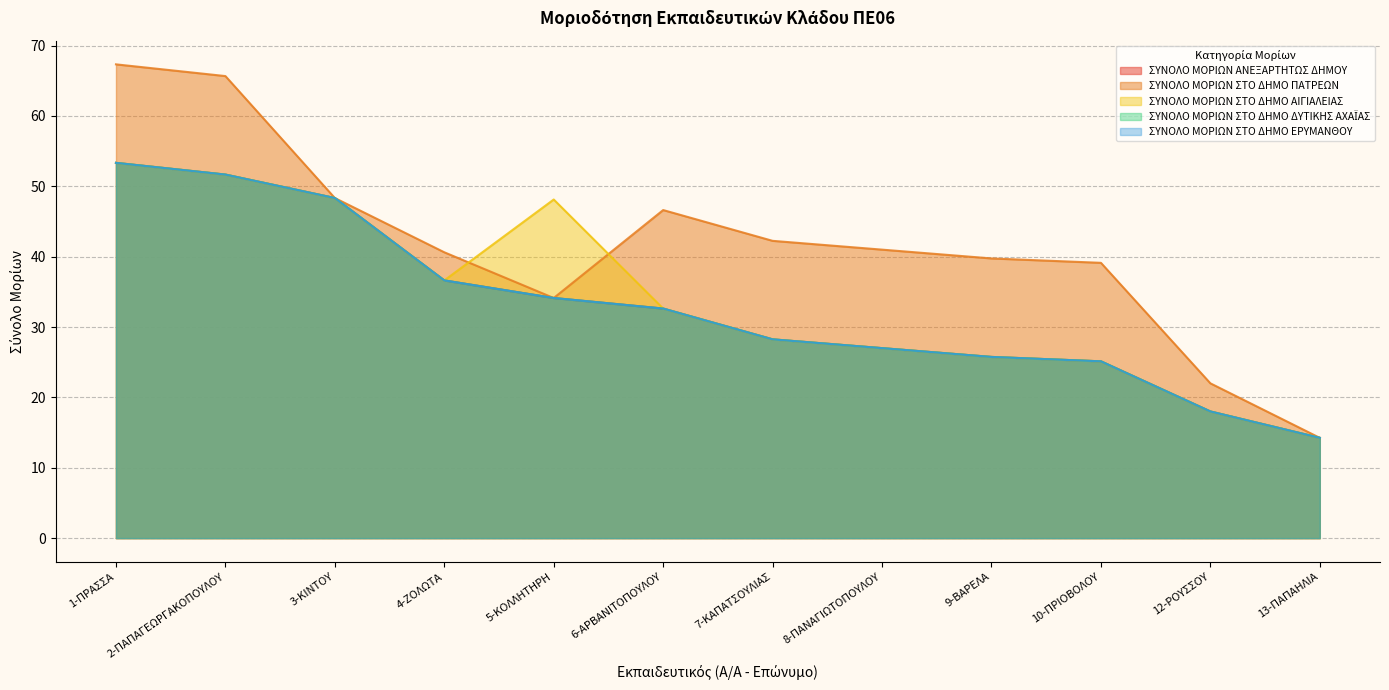

True or false: ΣΥΝΟΛΟ ΜΟΡΙΩΝ ΣΤΟ ΔΗΜΟ ΔΥΤΙΚΗΣ ΑΧΑΪΑΣ and ΣΥΝΟΛΟ ΜΟΡΙΩΝ ΣΤΟ ΔΗΜΟ ΑΙΓΙΑΛΕΙΑΣ cross at least once.

False